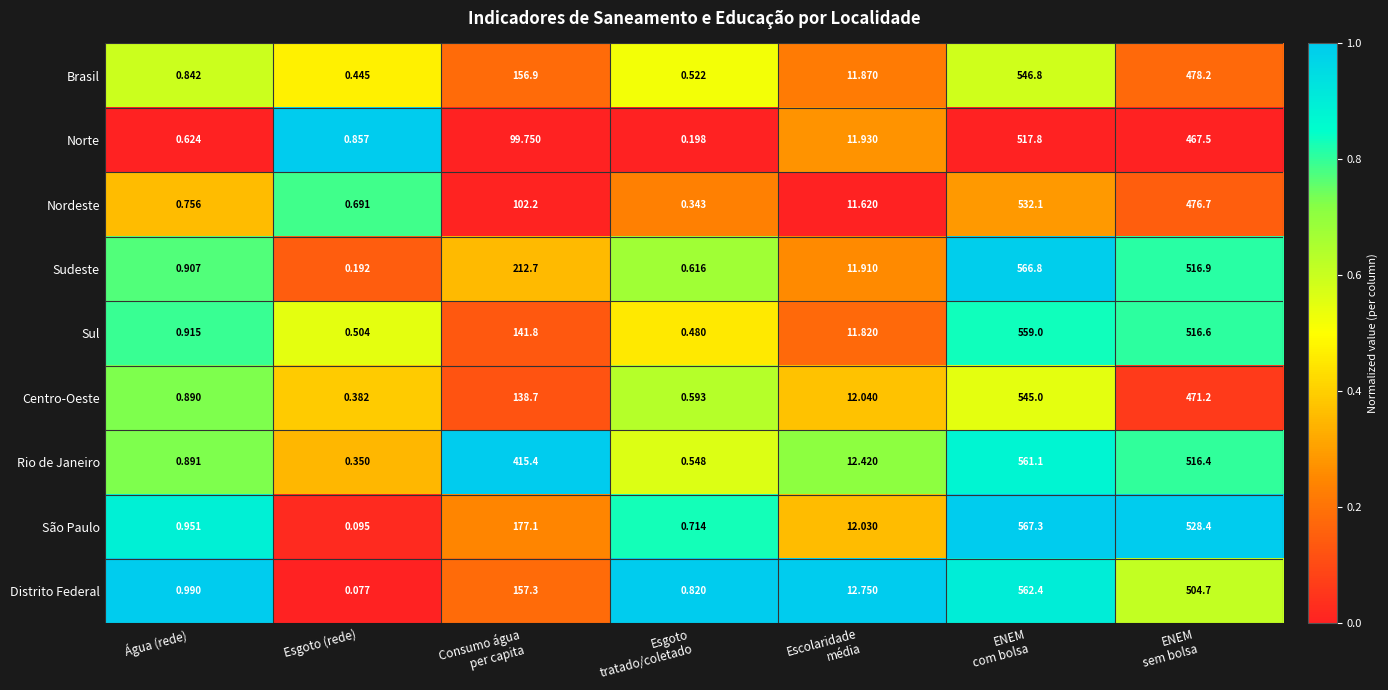

How many distinct data groups are displayed?

9